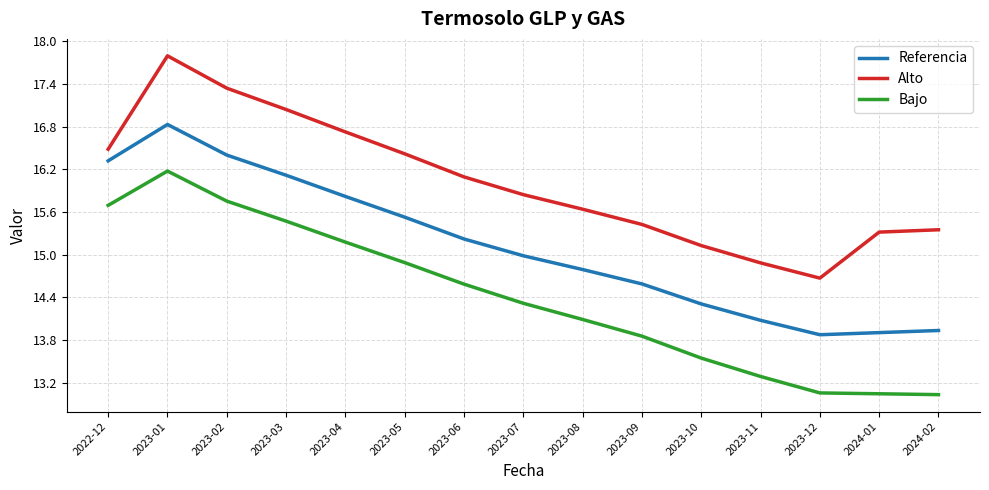

True or false: Alto and Referencia cross at least once.

False